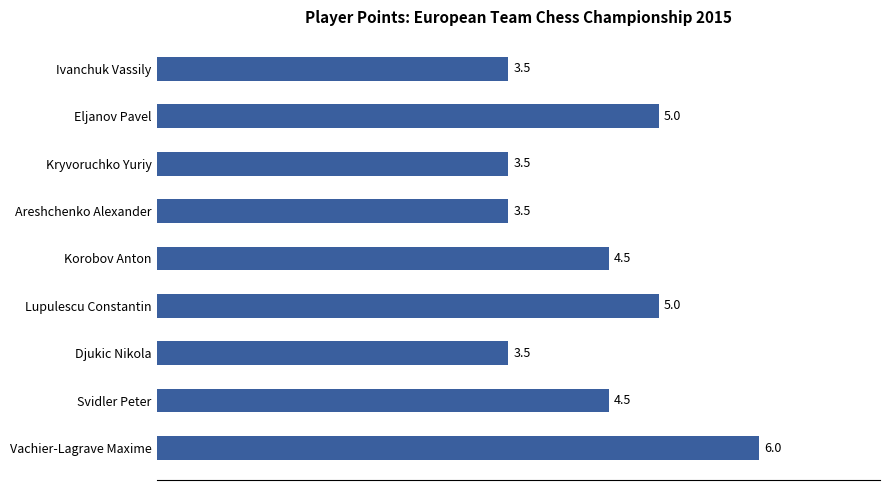

What is the sum of the values at Svidler Peter and Djukic Nikola?

8.0